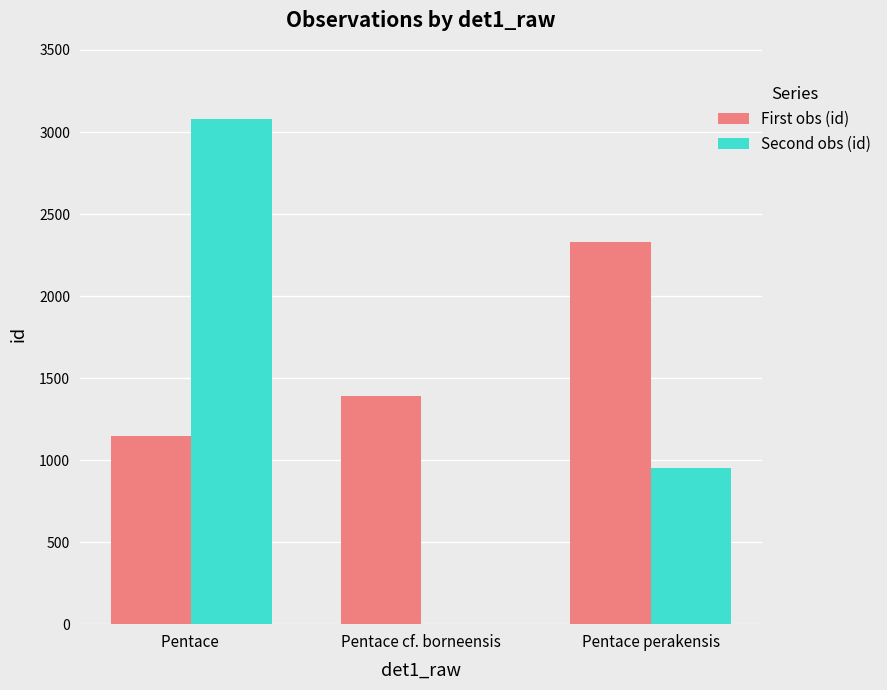

What is the total value across all series at Pentace ?

4224